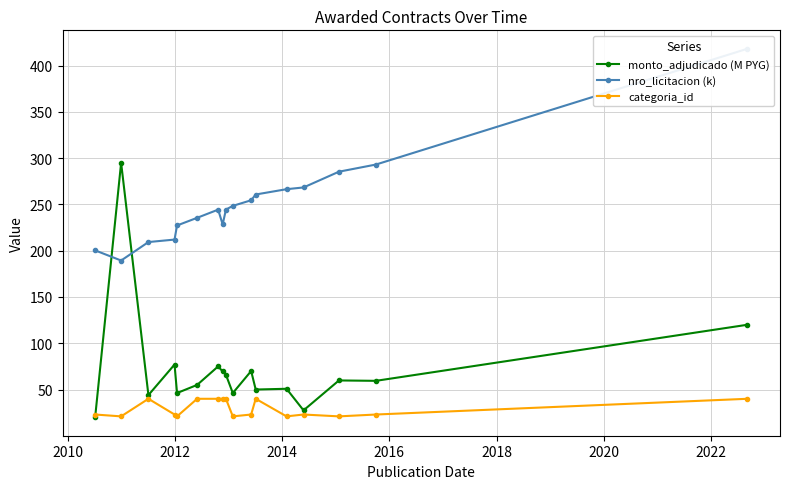

What is the sum of all nro_licitacion (k) values?

4286.6